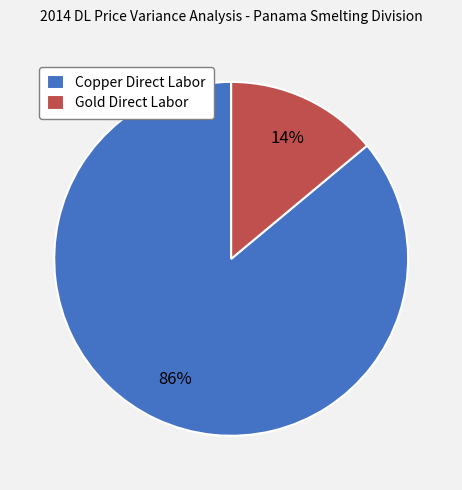

Which slice represents more than half of the pie?

Copper Direct Labor